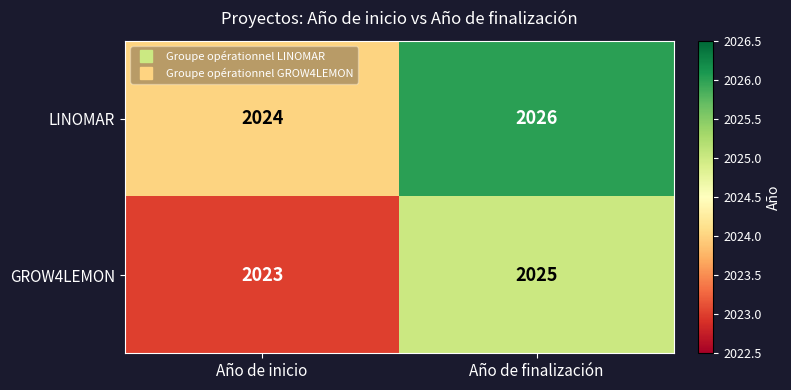

Reading left to right, list all the values displayed in this chart.

LINOMAR: 2024	2026
GROW4LEMON: 2023	2025